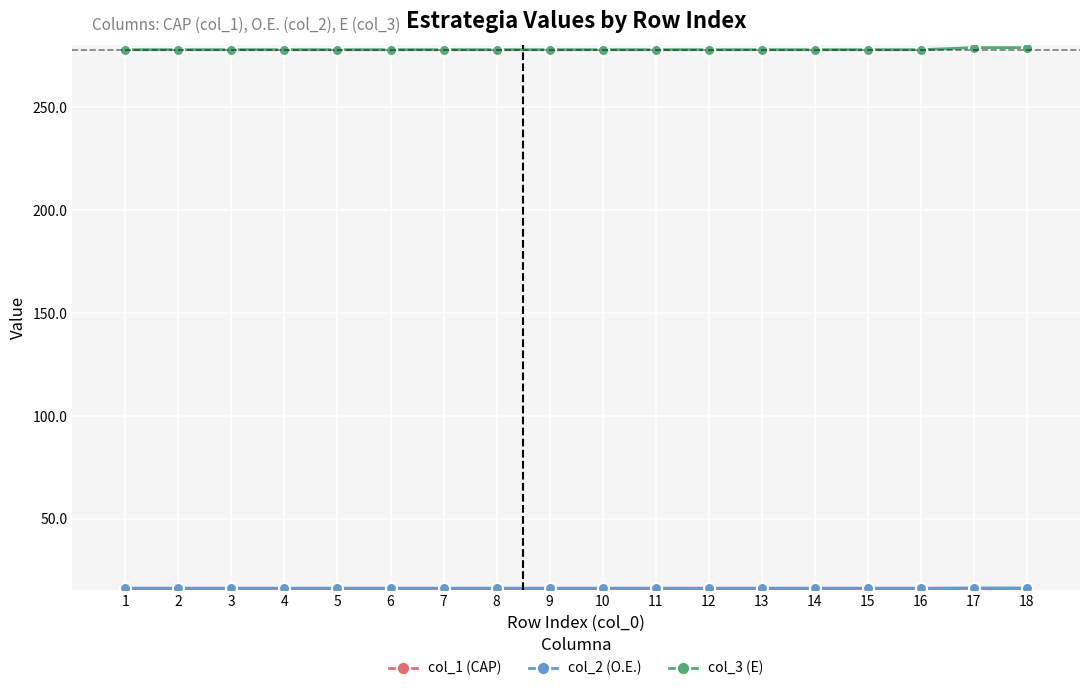

How many data points in col_3 (E) are above 278?

2